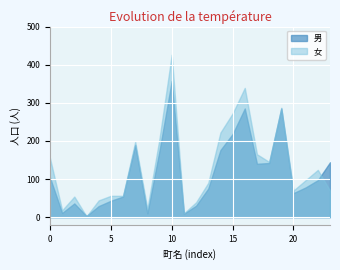

Rank the series by their maximum value, from highest to lowest.

女, 男